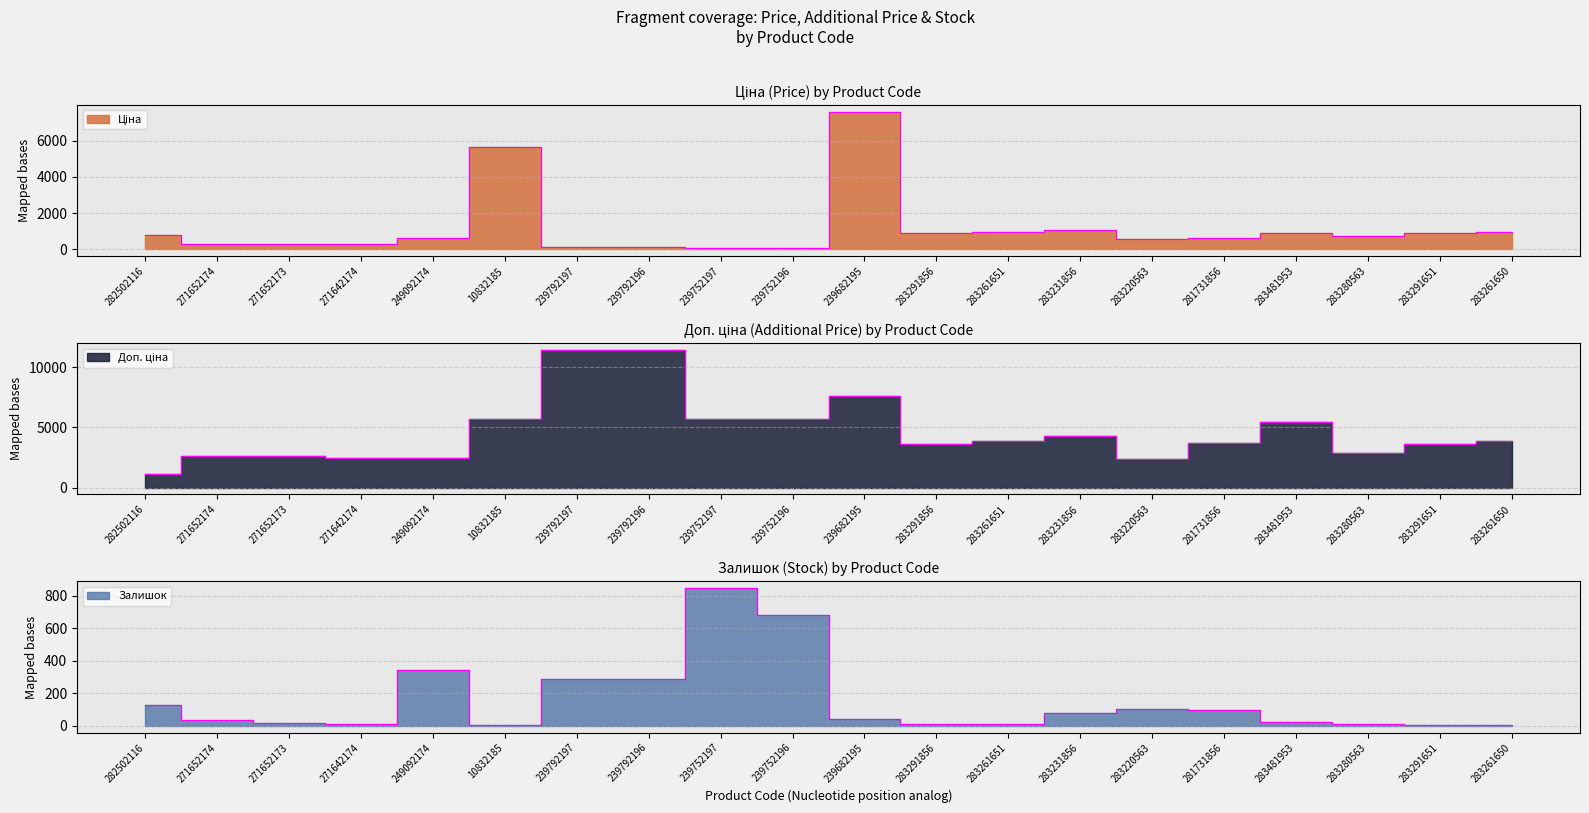

True or false: Ціна has more than 1 interior local peaks.

True